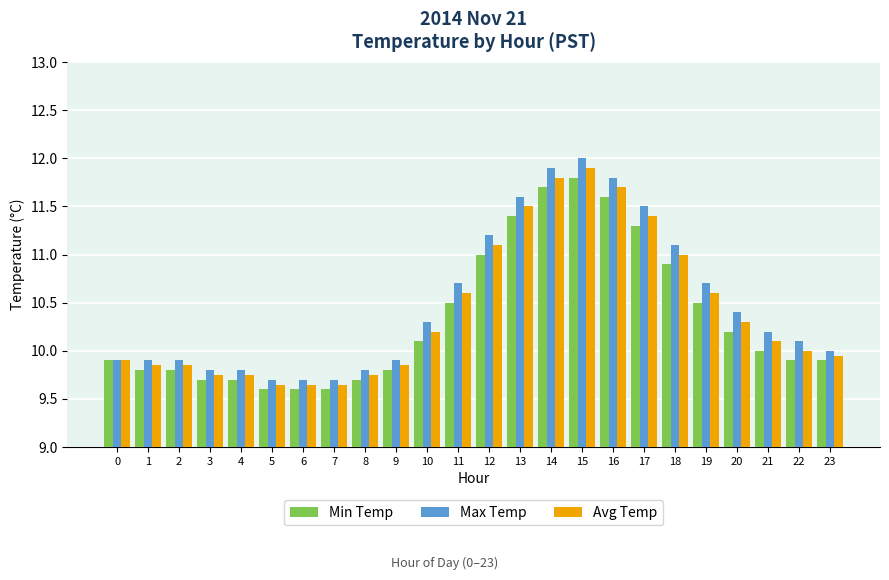

Is the value of Max Temp at 8 greater than the value of Min Temp at 10?

No